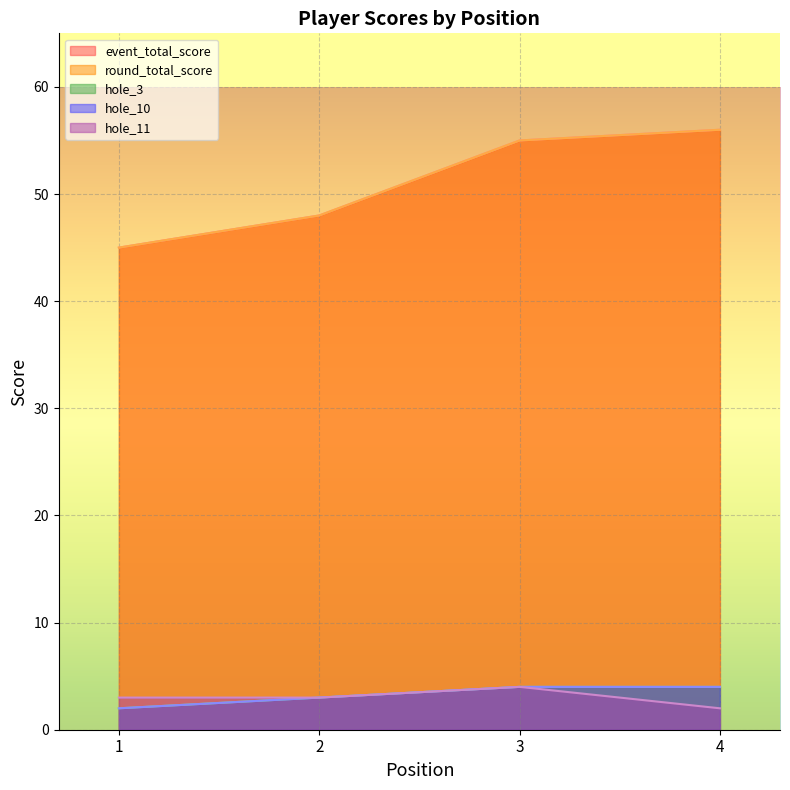

Which series has the largest total across all categories?

event_total_score